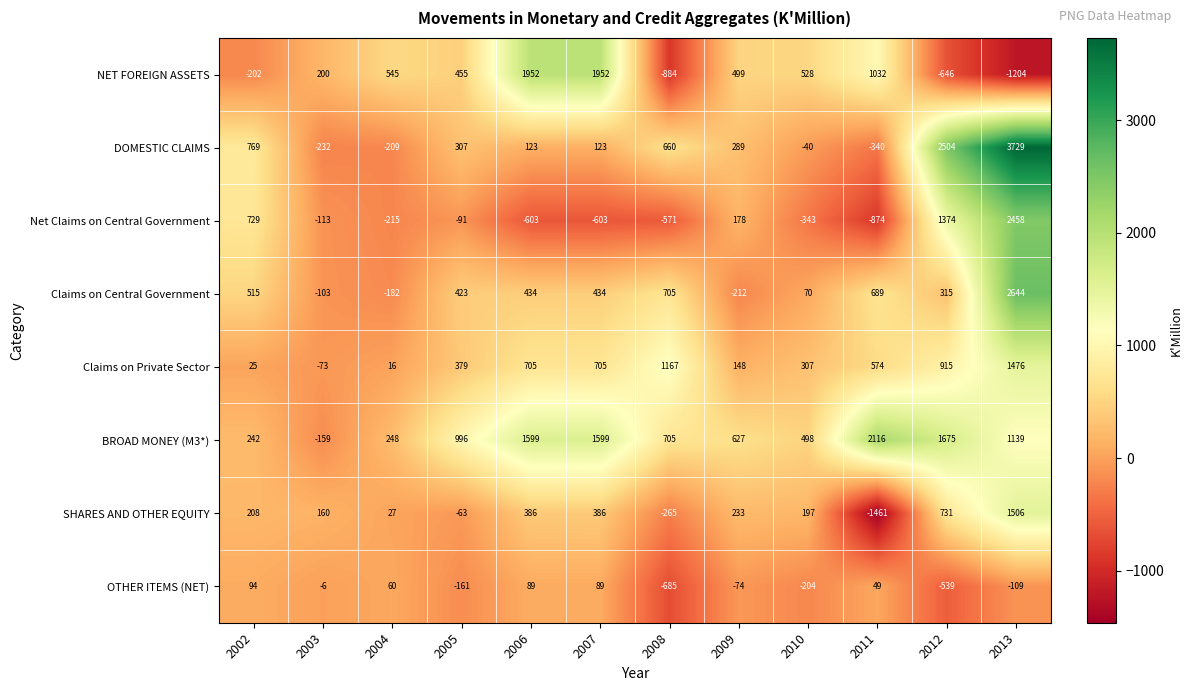

Which series changed the most between 2005 and 2010?

BROAD MONEY (M3*)